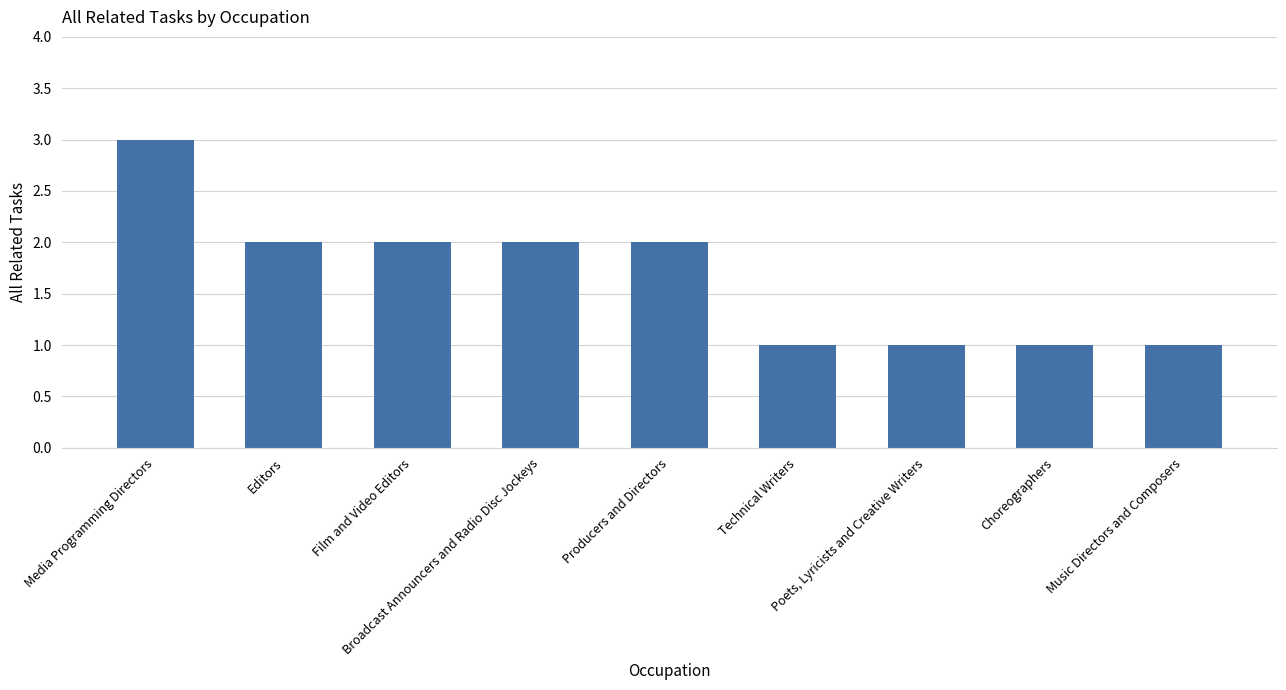

Which has a higher value, Film and Video Editors or Technical Writers?

Film and Video Editors